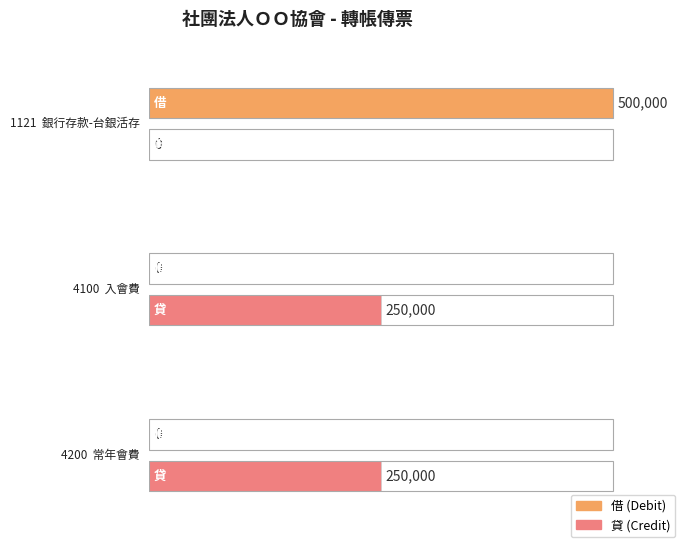

Rank the series at 1121  銀行存款-台銀活存 from highest to lowest value.

借, 貸